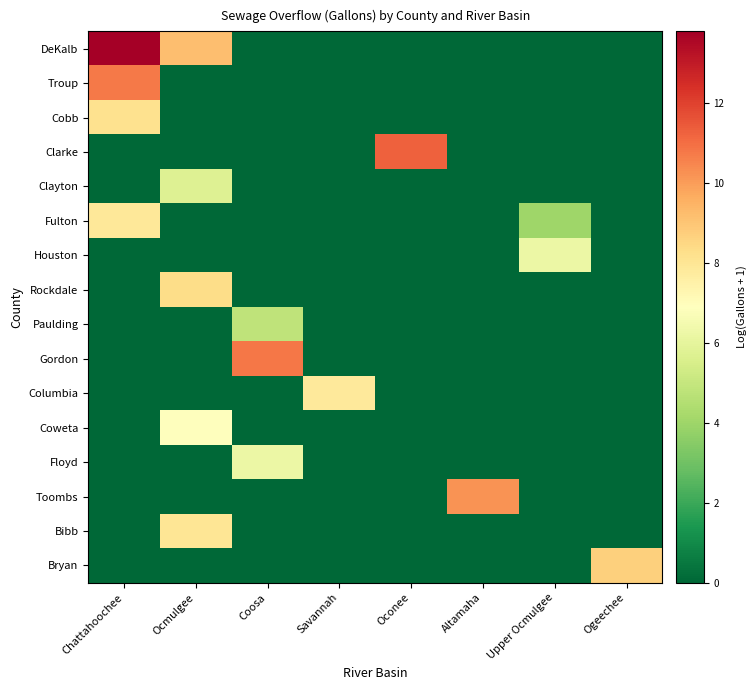

Which label corresponds to the smallest value in the chart?

Coosa